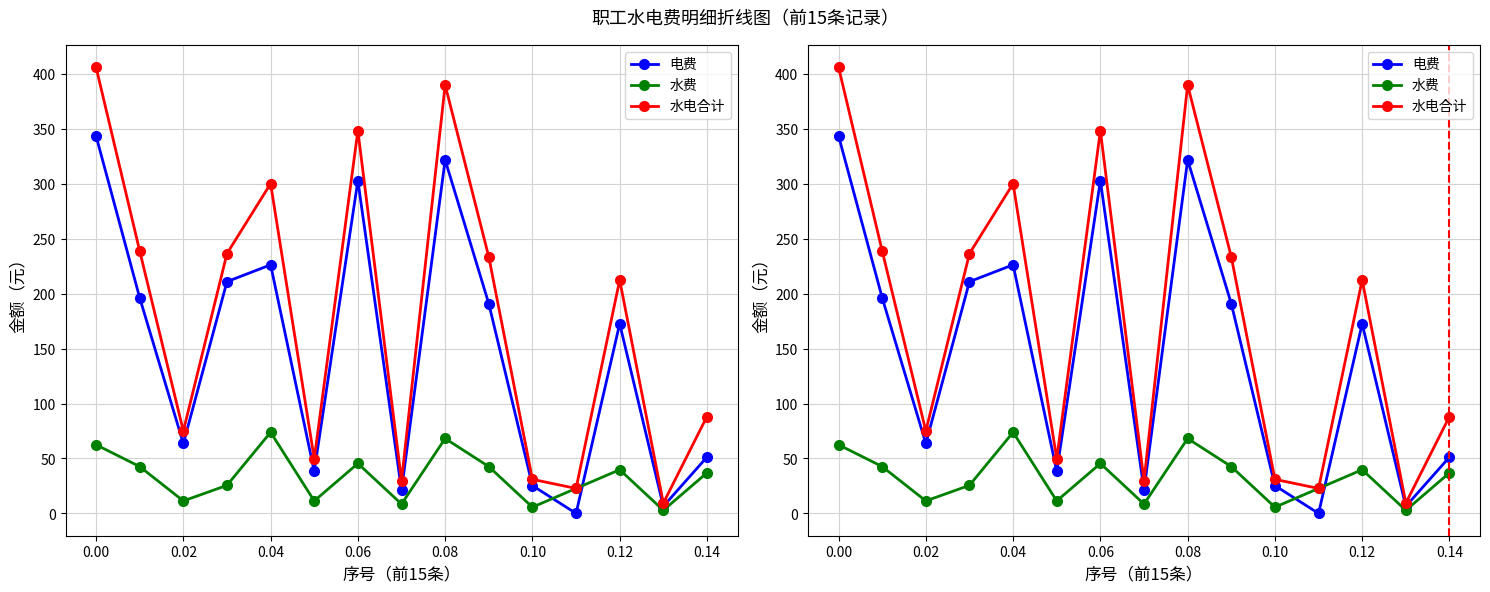

Reading left to right, transcribe all the data shown in this chart.

电费: 343.4	196.1	63.6	210.9	226.2	38.3	302.8	21.2	321.6	190.8	25.3	0.0	172.6	6.5	51.2
水费: 62.5	42.6	11.4	25.6	73.8	11.4	45.4	8.5	68.2	42.6	5.7	22.7	39.8	2.8	36.9
水电合计: 405.9	238.7	75.0	236.4	300.0	49.6	348.2	29.7	389.8	233.4	31.0	22.7	212.3	9.3	88.2